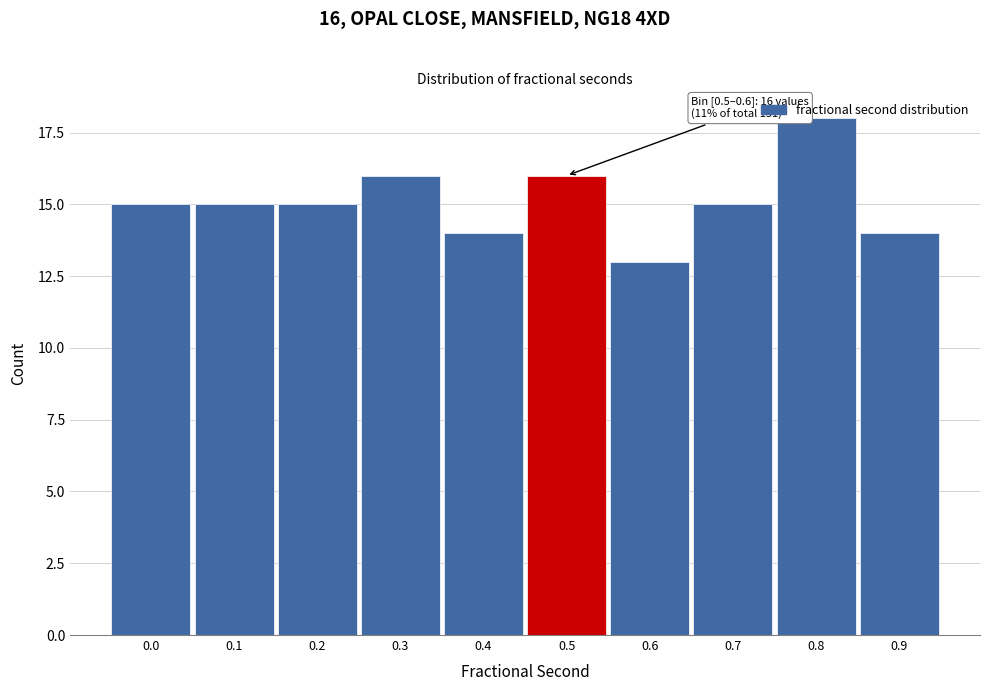

What is the ratio of the value at 0.2 to the value at 0.9?

1.1